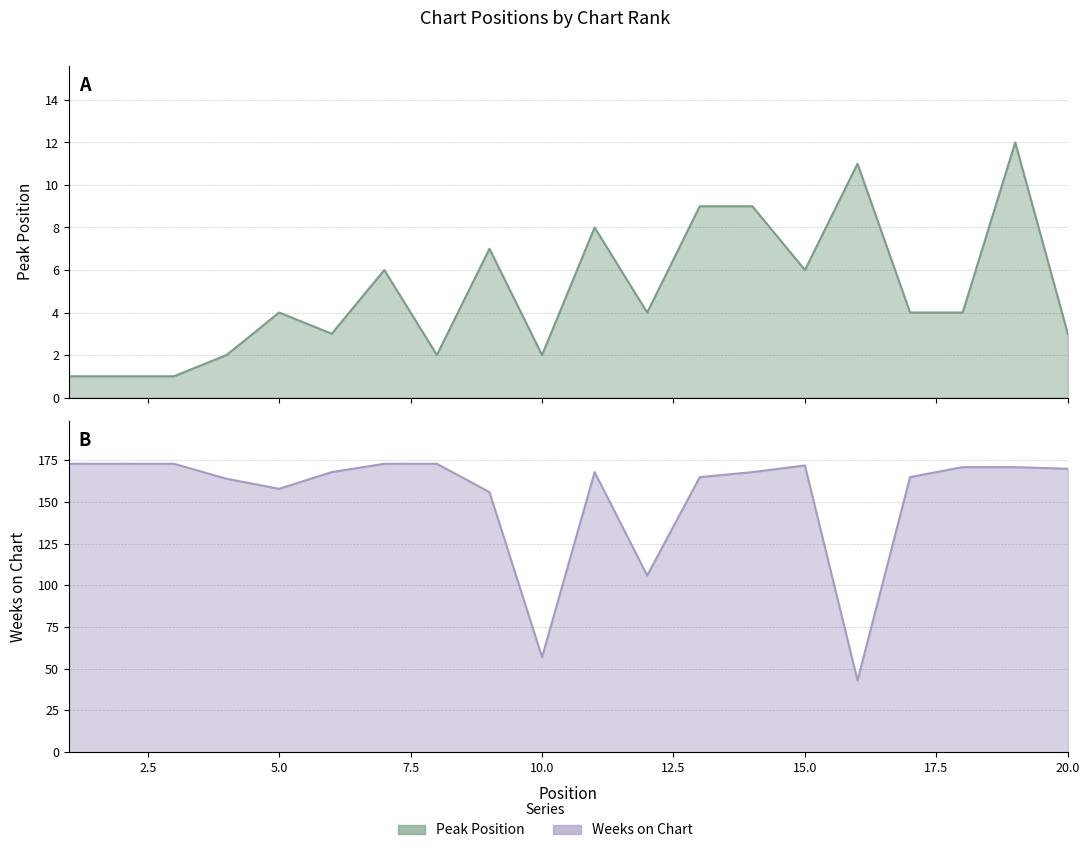

How many data points in Peak Position are less than 4?

8